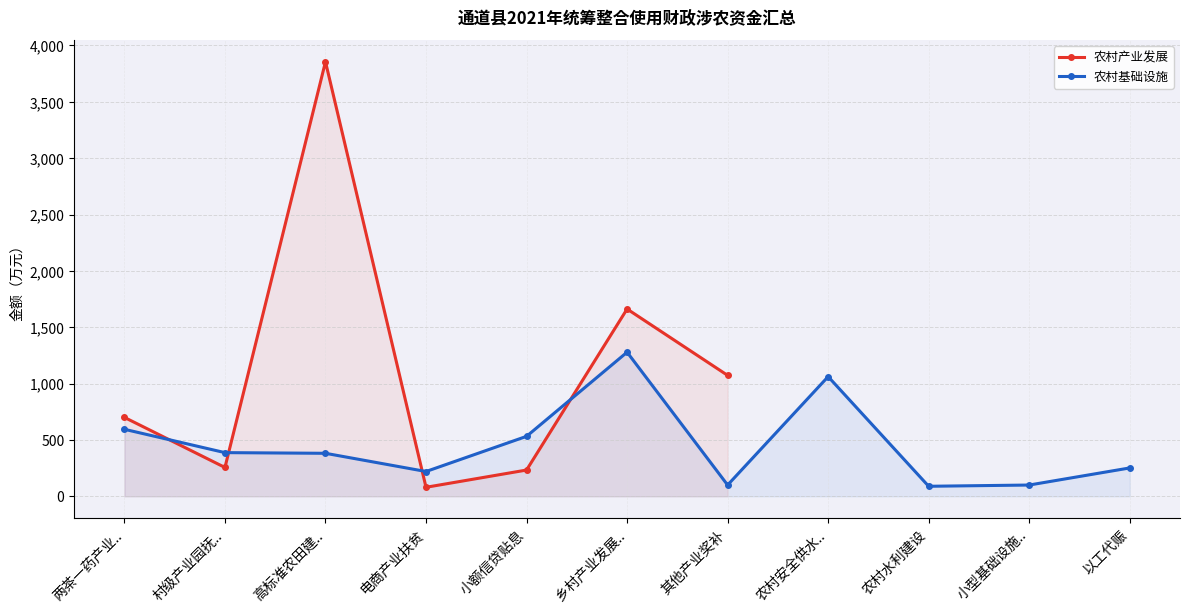

How many data points in 农村产业发展 are above 1661?

2